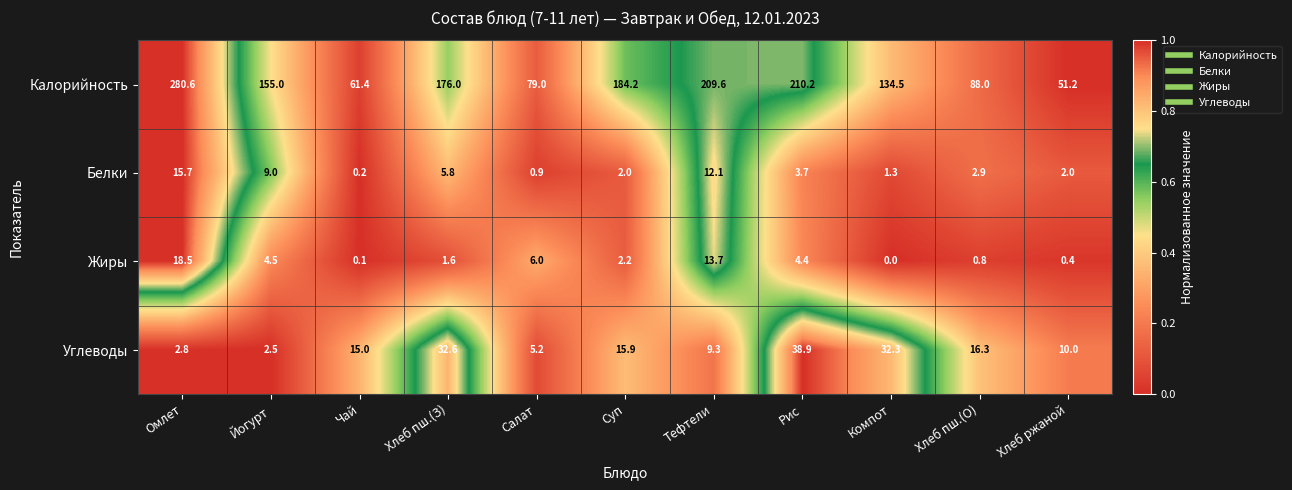

Which series has the widest spread of values?

Калорийность